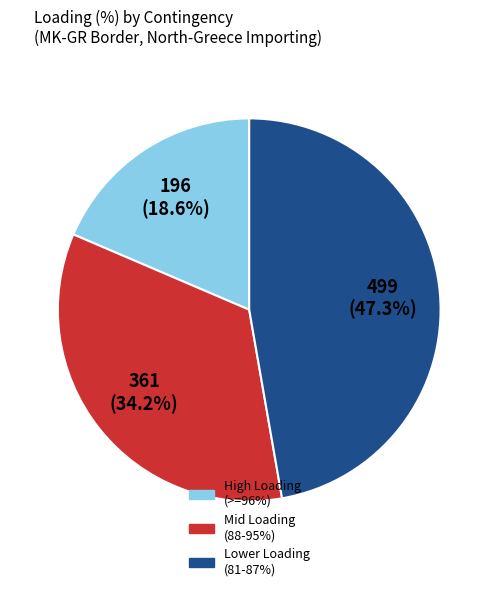

Count the number of slices in the pie.

3